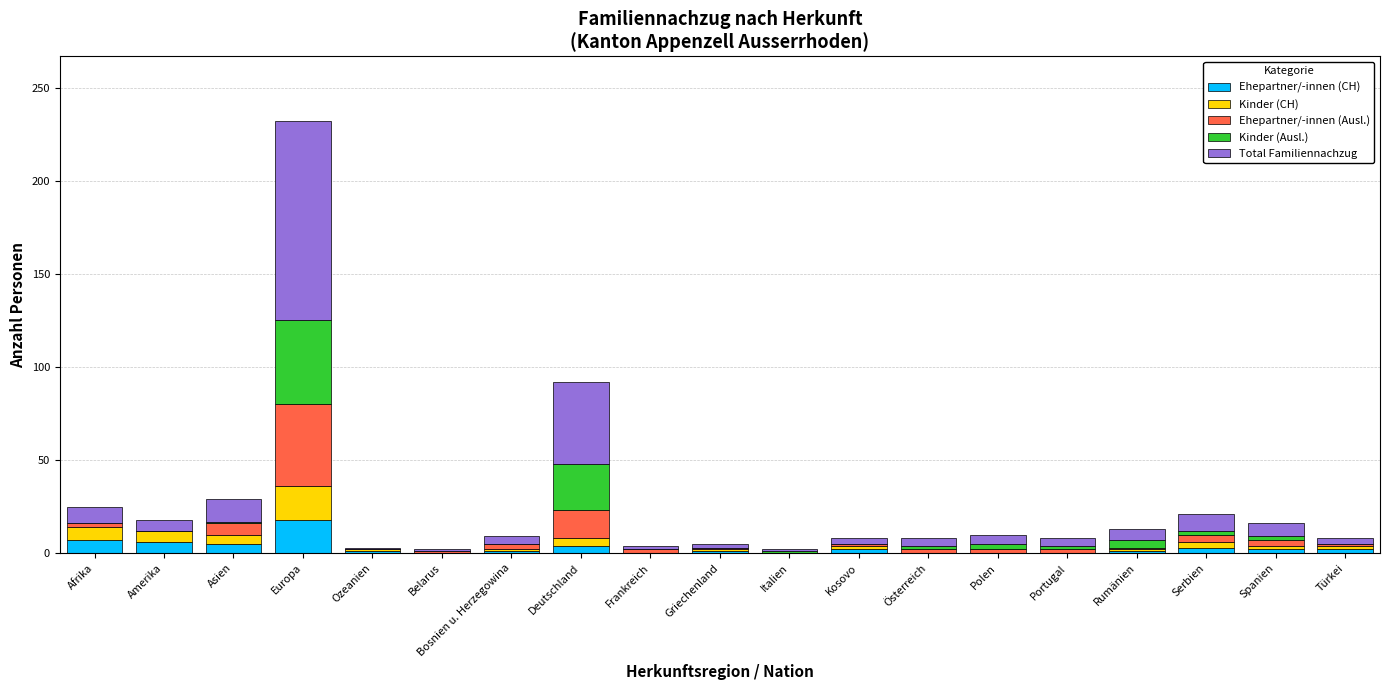

At which category is the sum across all series the highest?

Europa